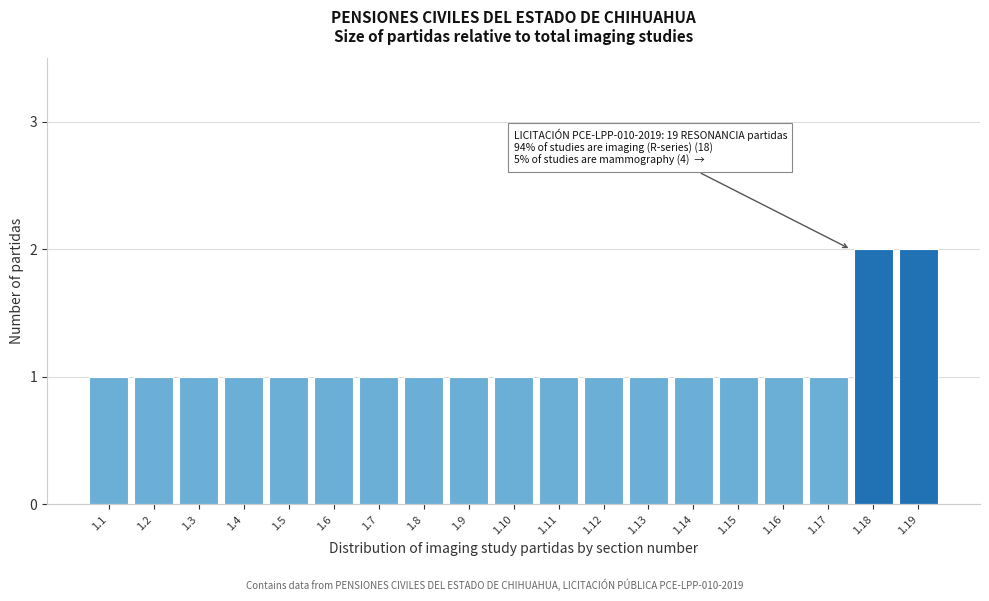

Reading left to right, extract all data points from this chart.

1.1=1	1.2=1	1.3=1	1.4=1	1.5=1	1.6=1	1.7=1	1.8=1	1.9=1	1.10=1	1.11=1	1.12=1	1.13=1	1.14=1	1.15=1	1.16=1	1.17=1	1.18=2	1.19=2